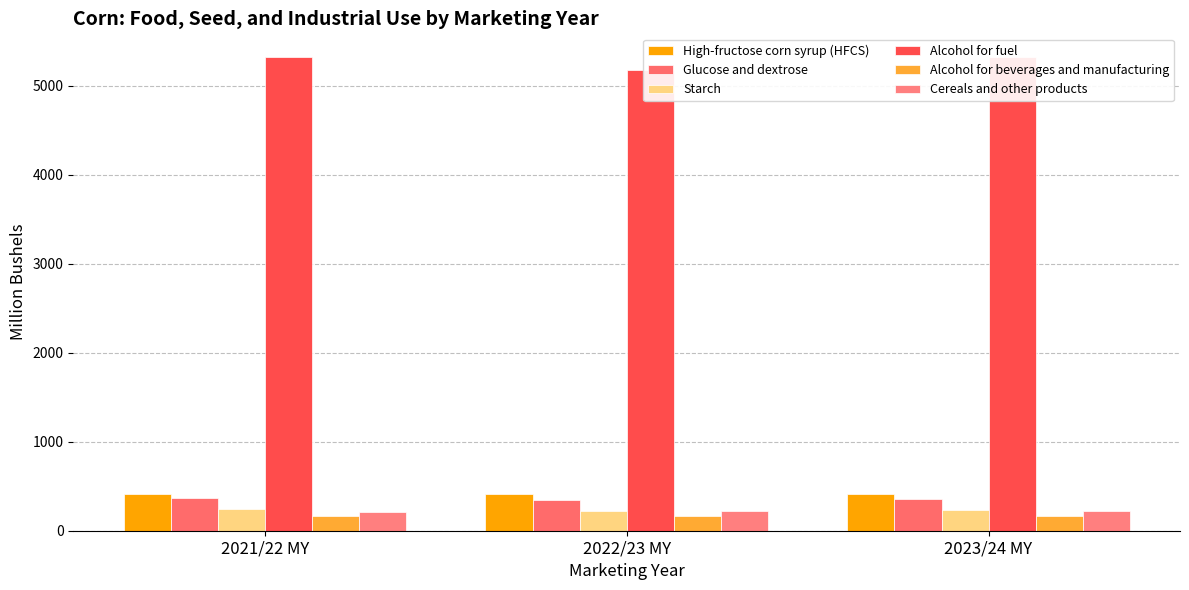

At which category does the chart reach its minimum across all series?

2021/22 MY